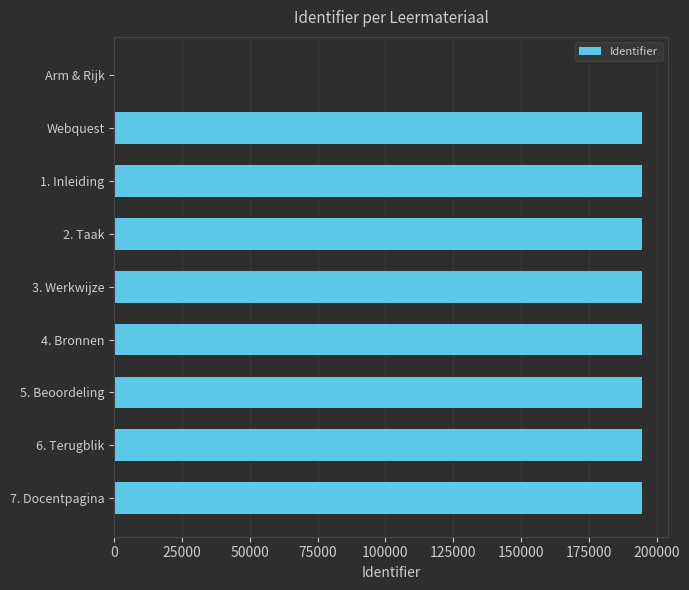

What is the average value?

172971